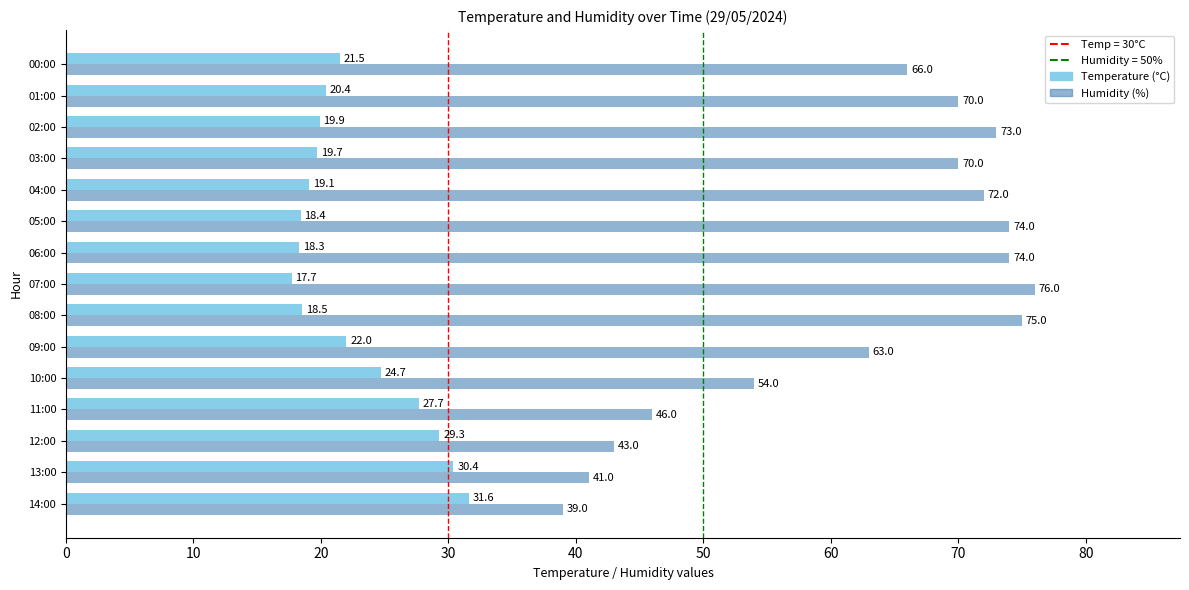

Rank the series by their maximum value, from highest to lowest.

Humidity (%), Temperature (°C)